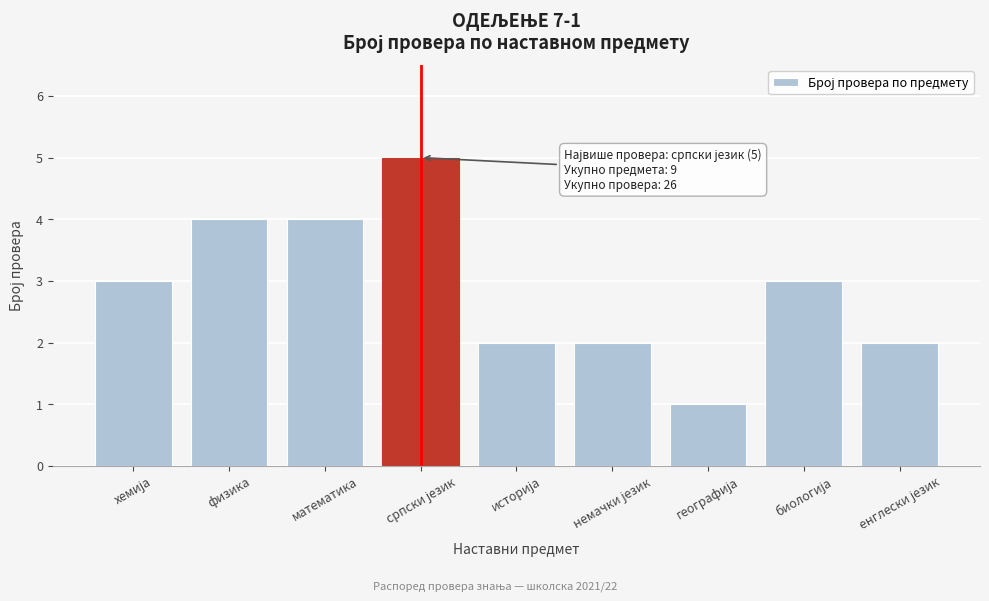

Reading left to right, list all the values displayed in this chart.

3	4	4	5	2	2	1	3	2